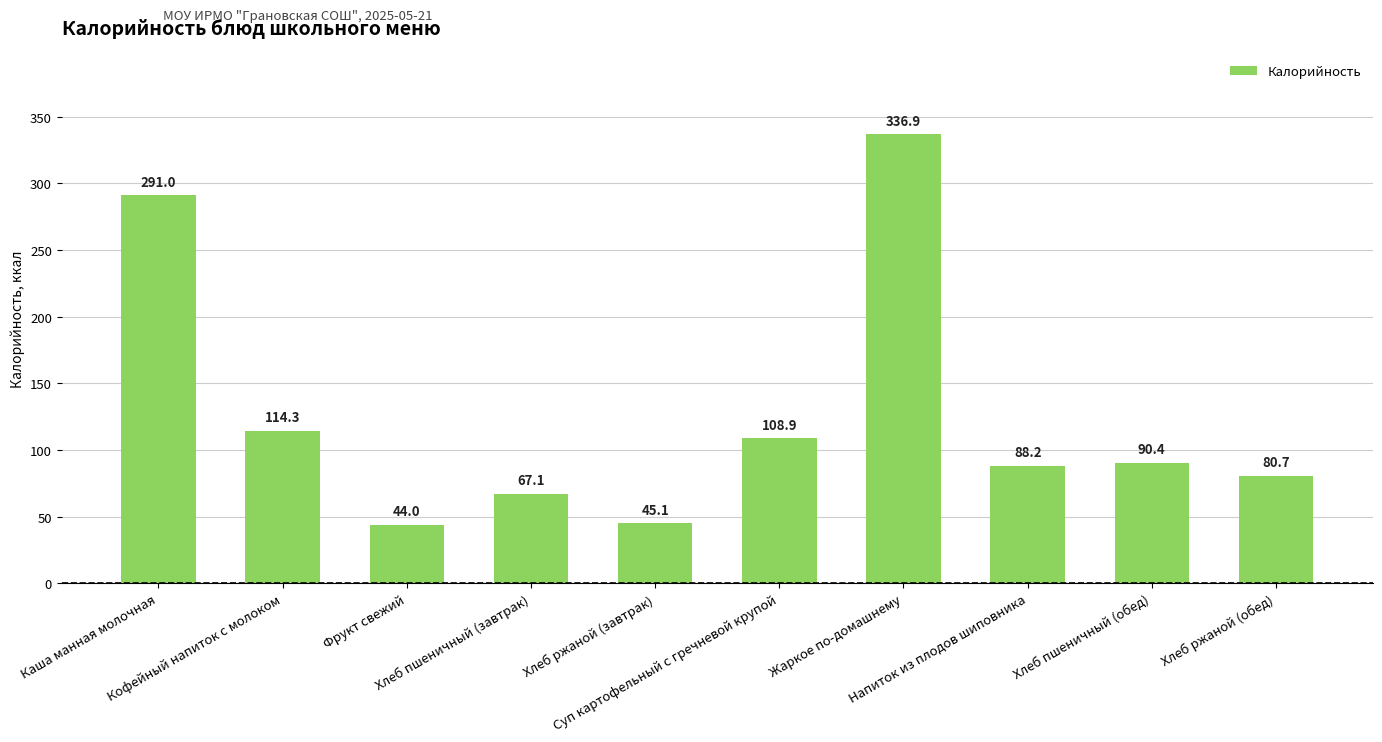

What position from the right is Хлеб ржаной (завтрак)?

6